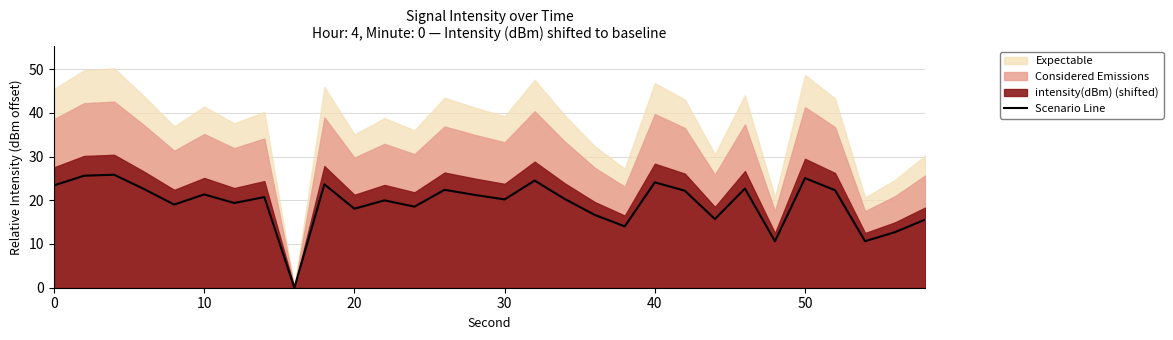

Is it true that the value at 40 is 11.6?

False